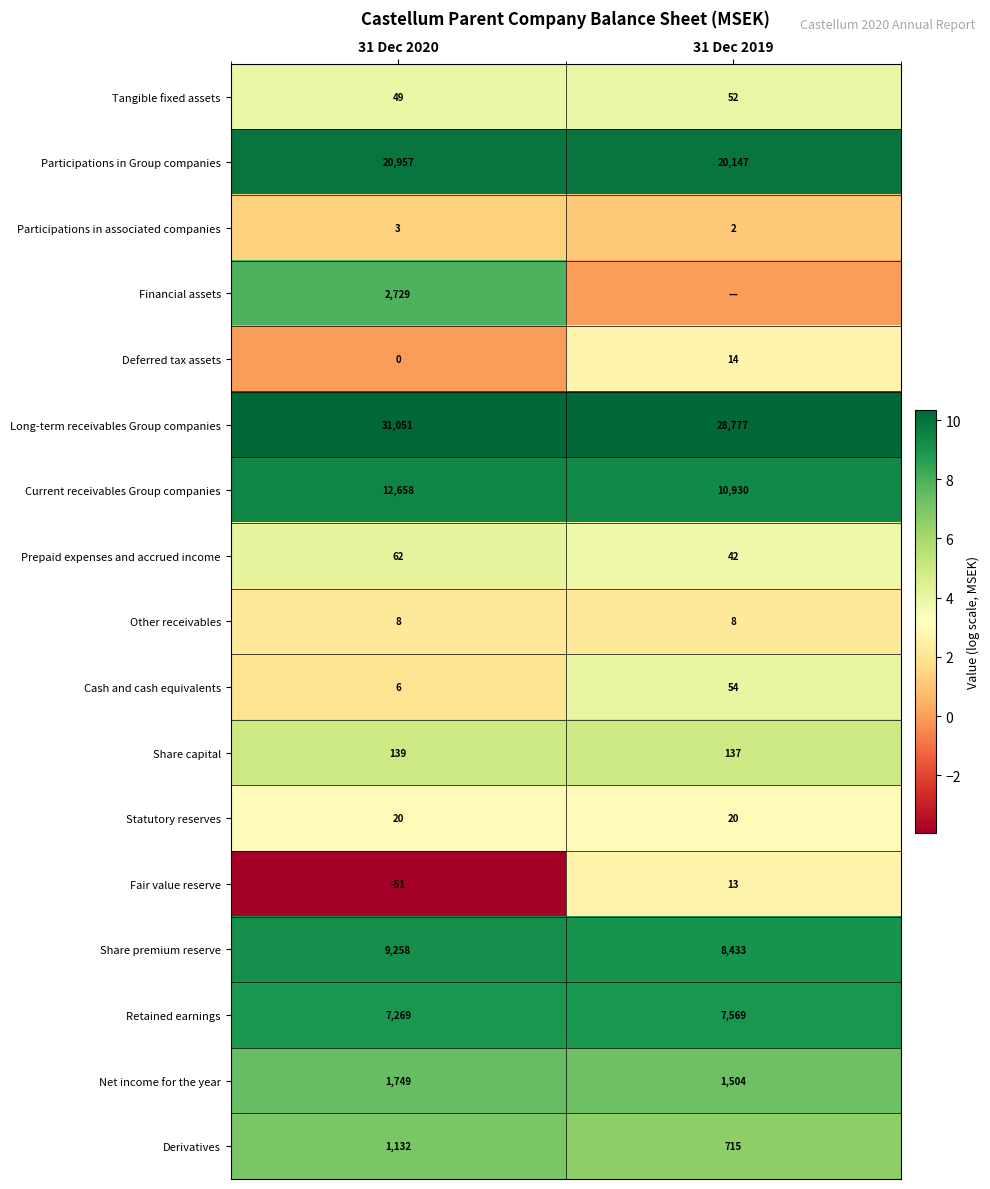

What is the total value across all series at 31 Dec 2020?

87039